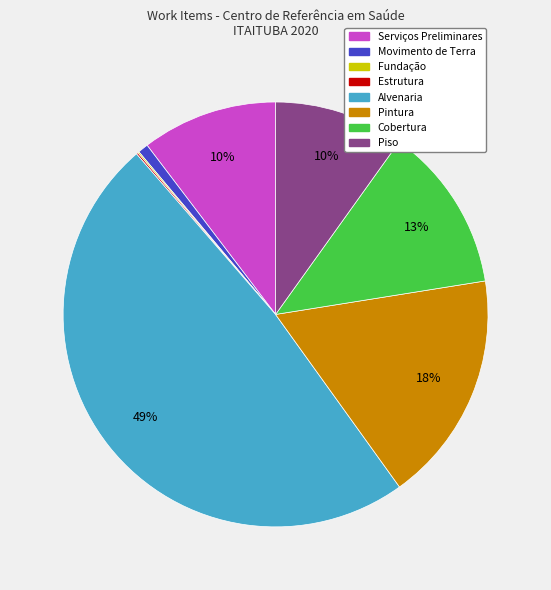

Which category has the biggest portion of the pie?

Alvenaria